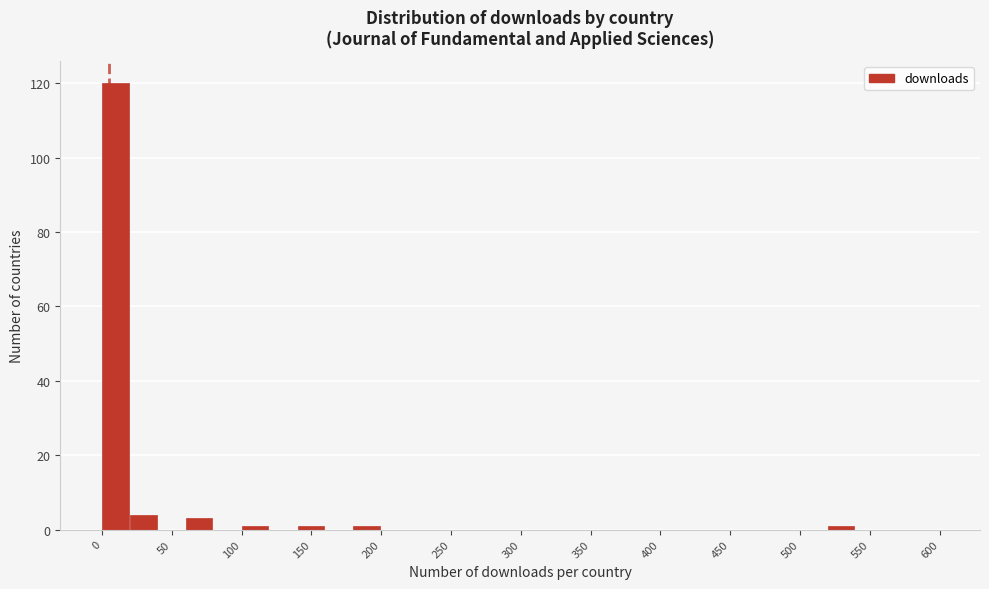

What is the height of the bar covering 20 to 40 on the x-axis? The values are not printed on the chart, so give them approximately, as read against the axis.

4